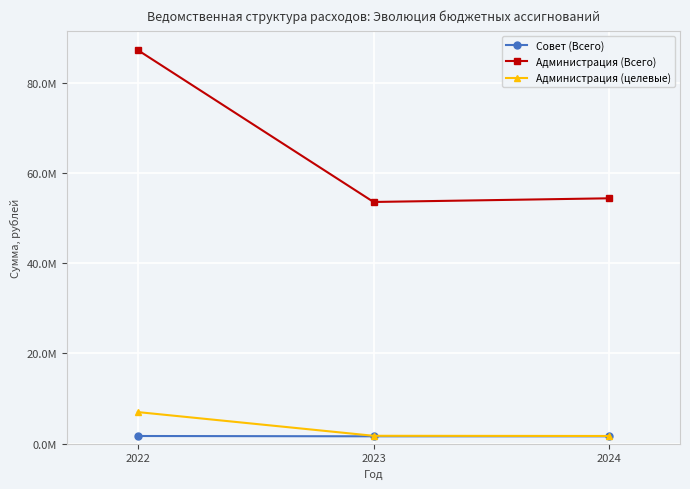

What are all the series names shown in the legend?

Совет (Всего), Администрация (Всего), Администрация (целевые)